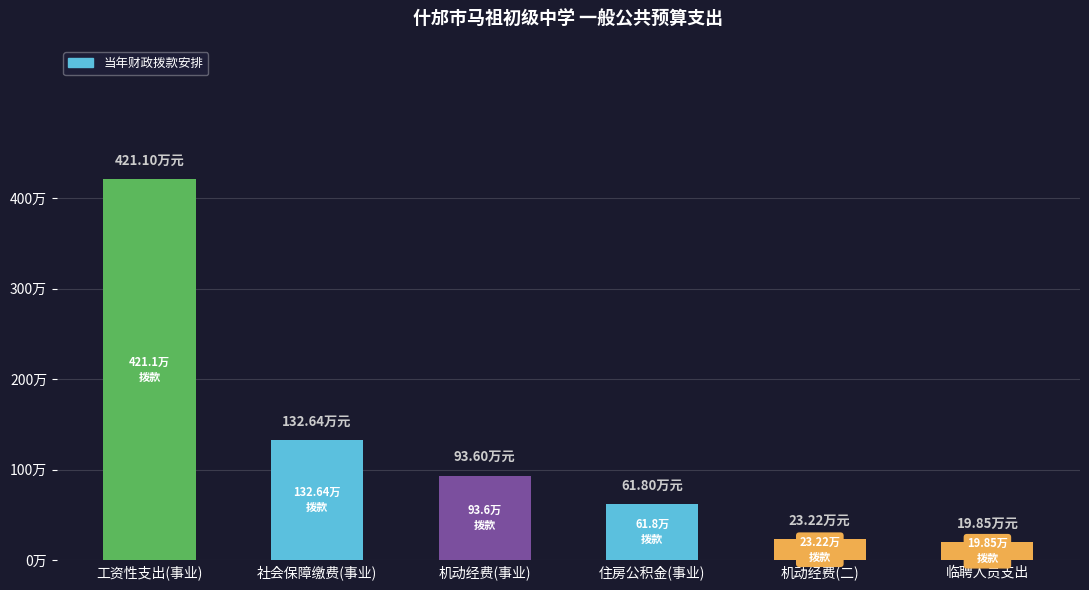

Are the bars grouped side by side (vs. stacked)?

No